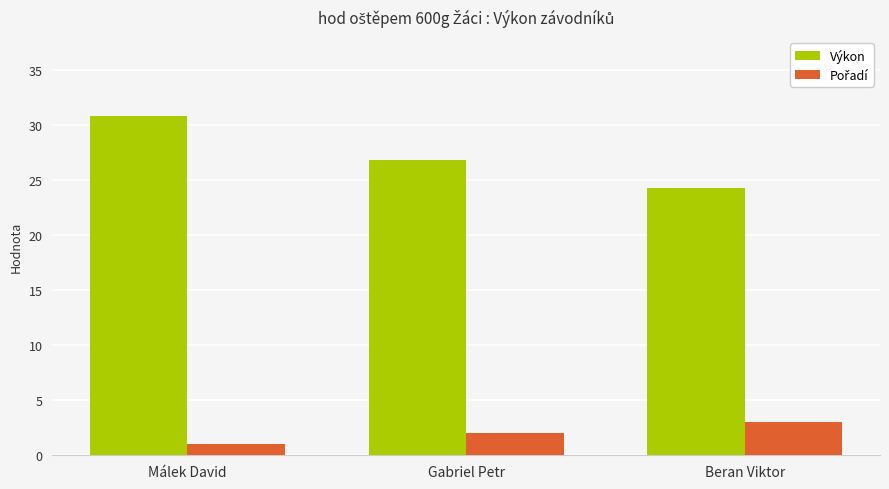

What is the approximate value of Výkon at Gabriel Petr?

26.9